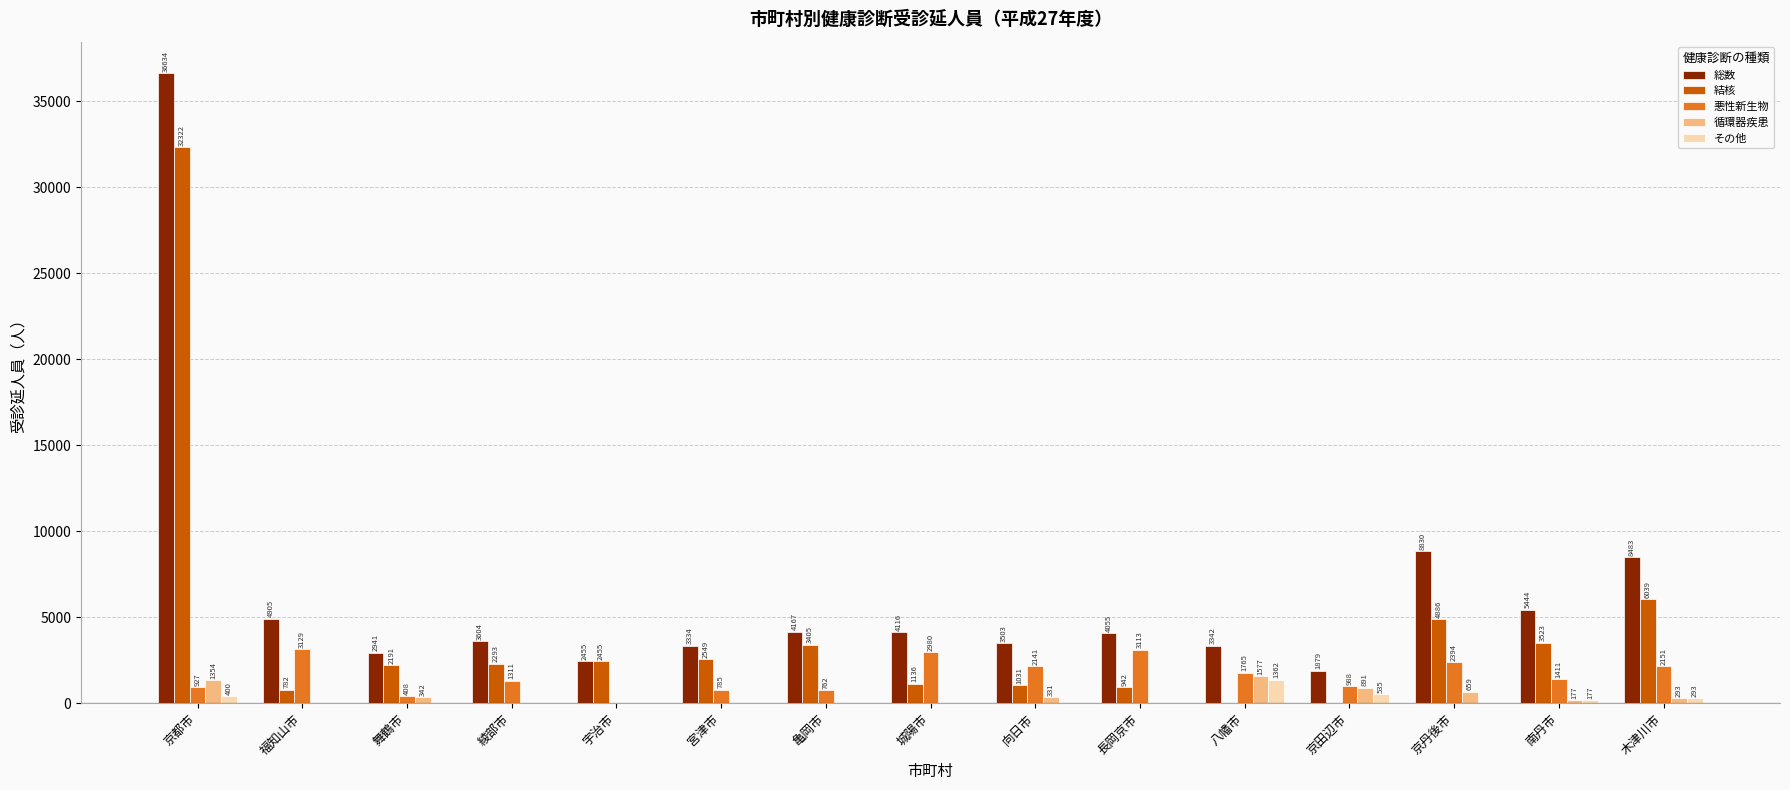

What is the greatest value displayed?

36634